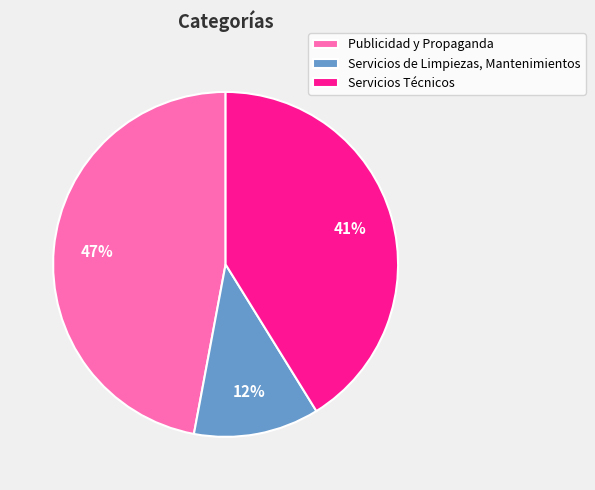

To the nearest percent, what is the difference between the largest and smallest slice percentages?

35%